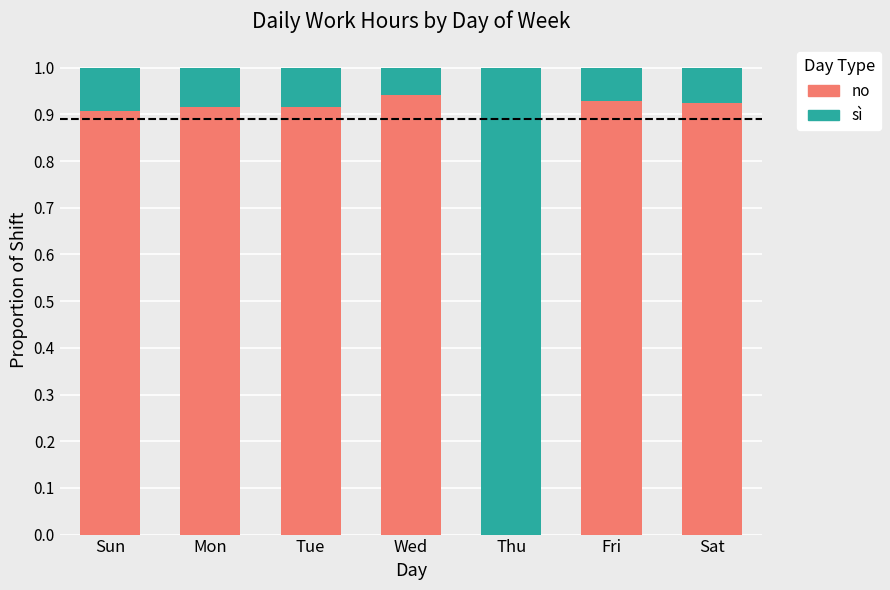

What is the total value across all series at Thu?

1.0